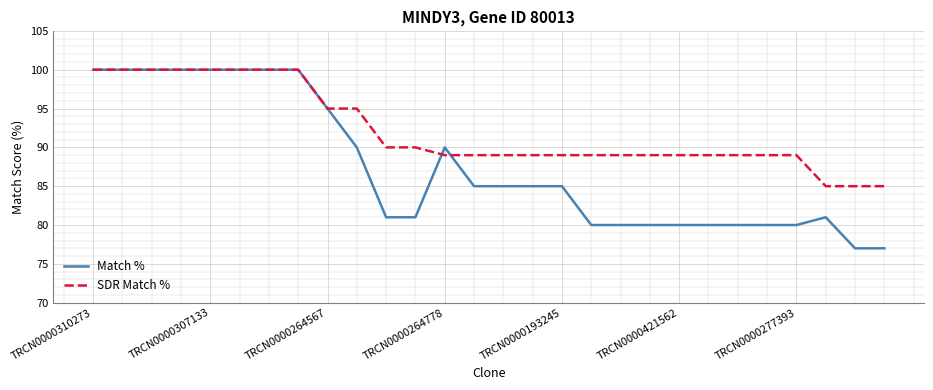

Which series has the largest total across all categories?

SDR Match %